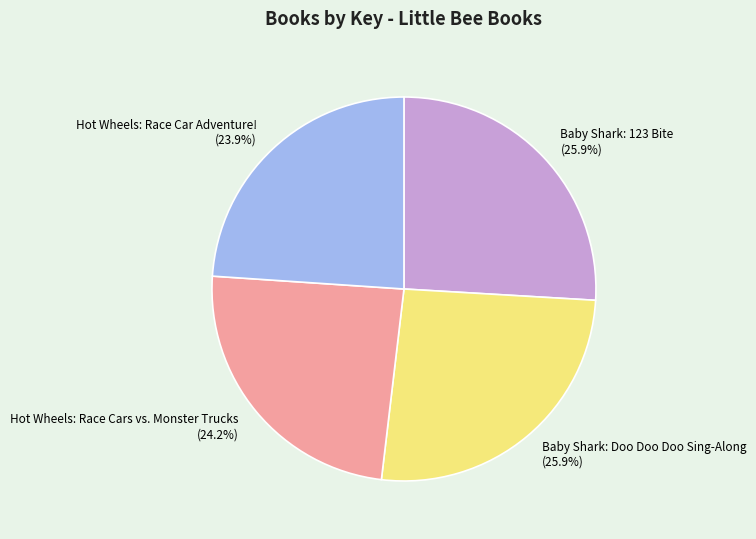

Does Hot Wheels: Race Car Adventure! represent more than half of the total?

No